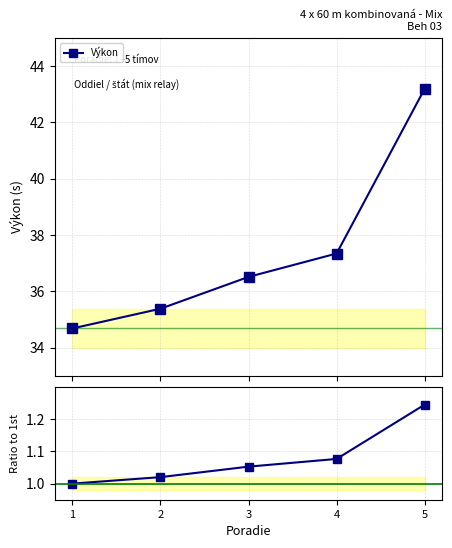

Reading left to right, what are all the values shown in this chart?

Výkon: 1=34.7	2=35.4	3=36.5	4=37.3	5=43.2
Ratio to 1st: 1=1.0	2=1.0	3=1.1	4=1.1	5=1.2